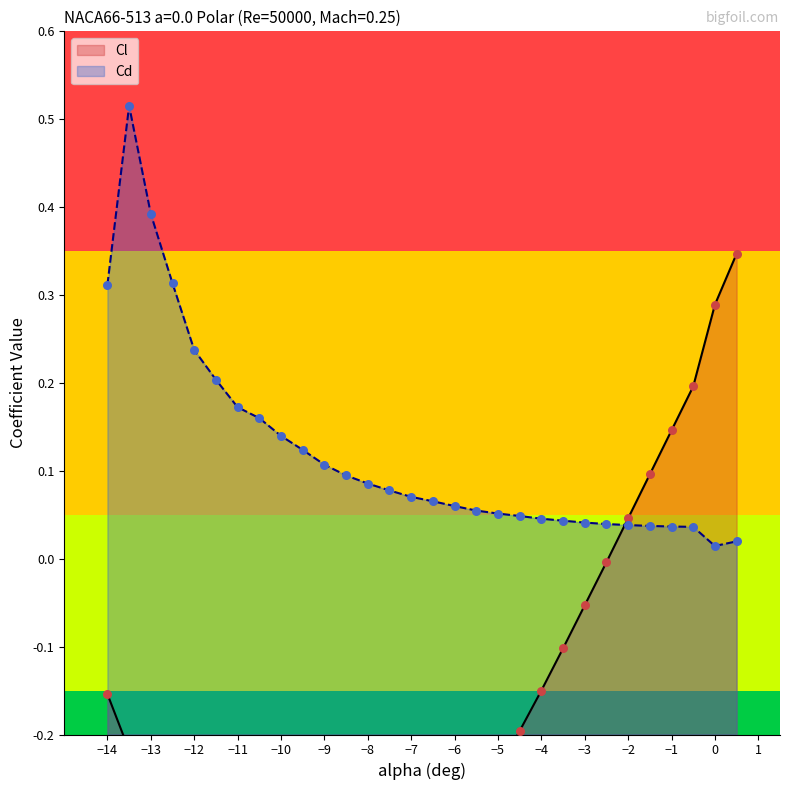

Is the value of Cd at -6 greater than the value of Cl at -6.5?

Yes